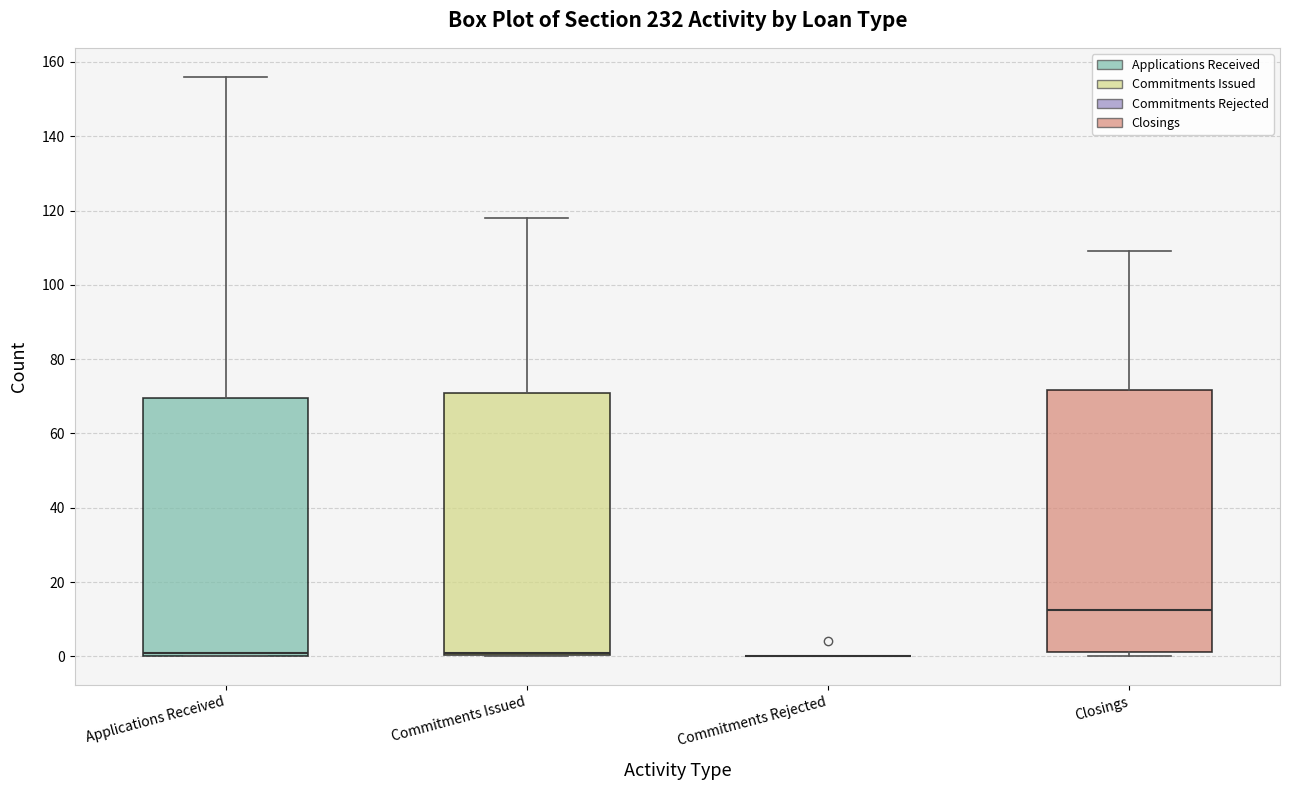

Where does the median line of the box for Closings sit on the y-axis? The values are not printed on the chart, so give them approximately, as read against the axis.

12